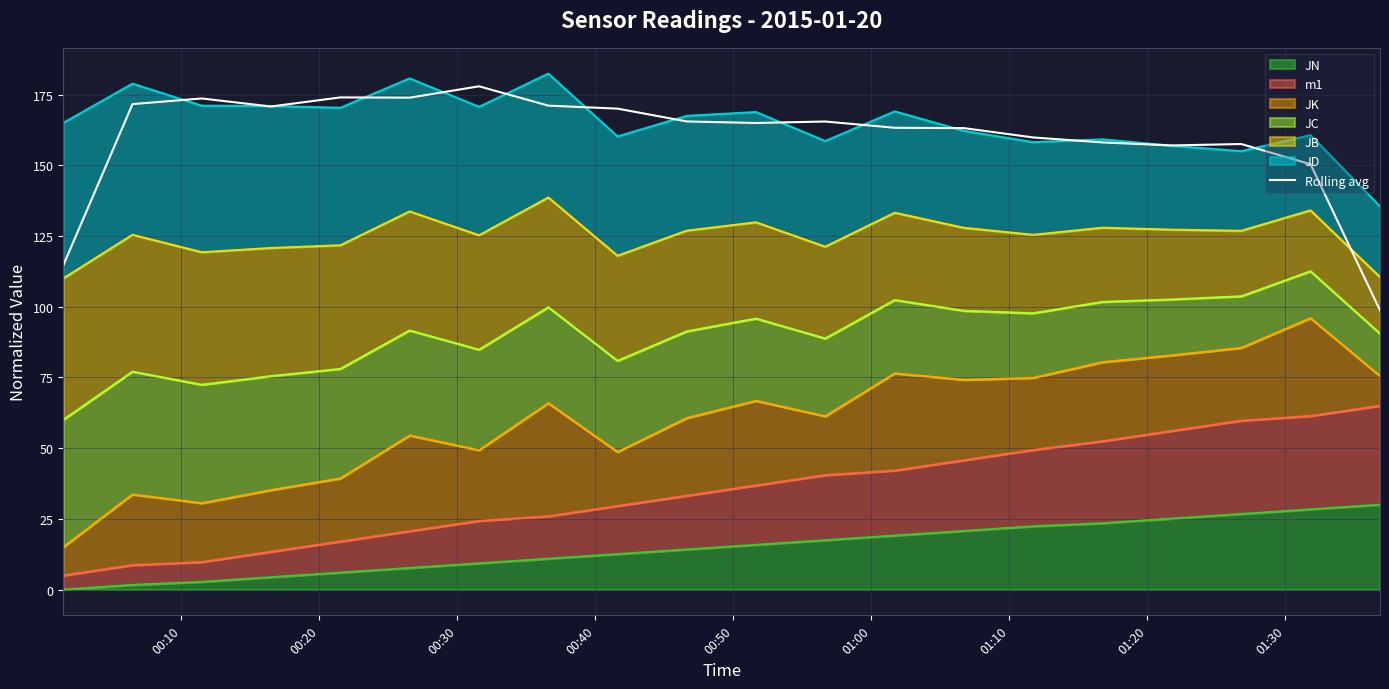

How many categories are shown in the chart?

20